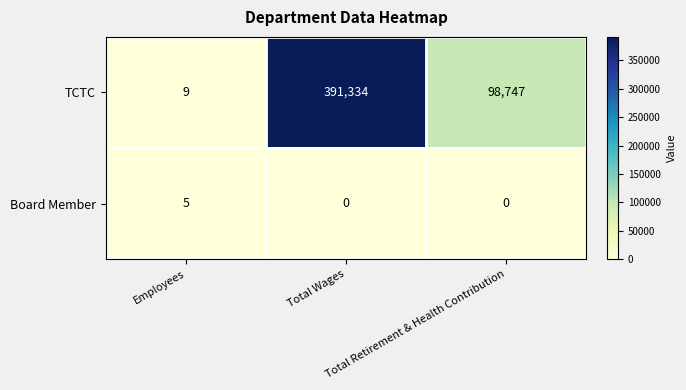

What is the greatest value displayed?

391334